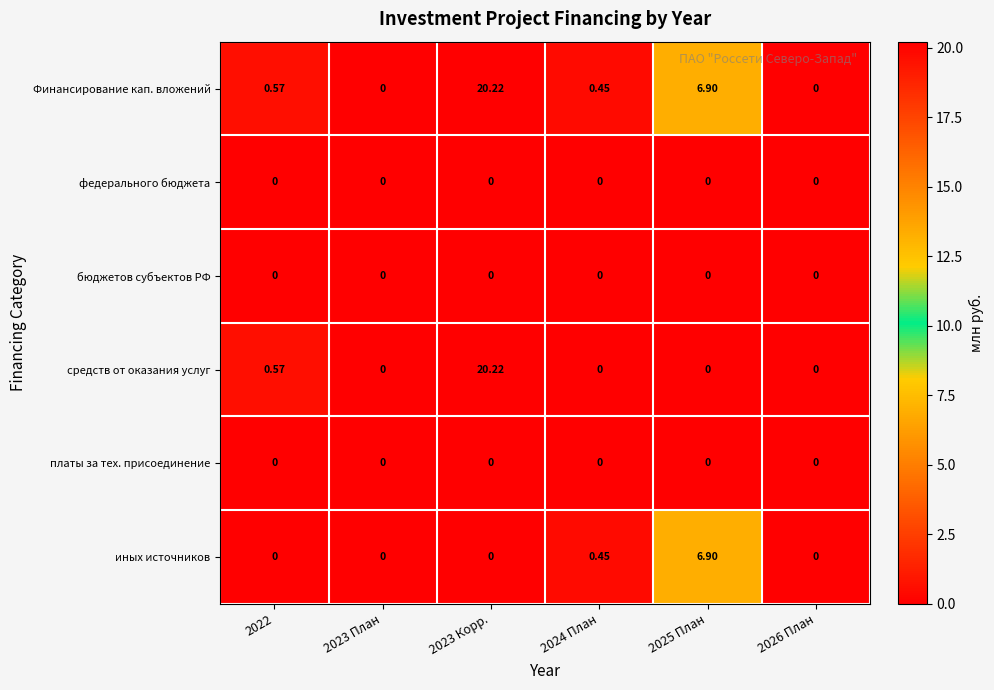

What is the greatest value displayed?

20.2